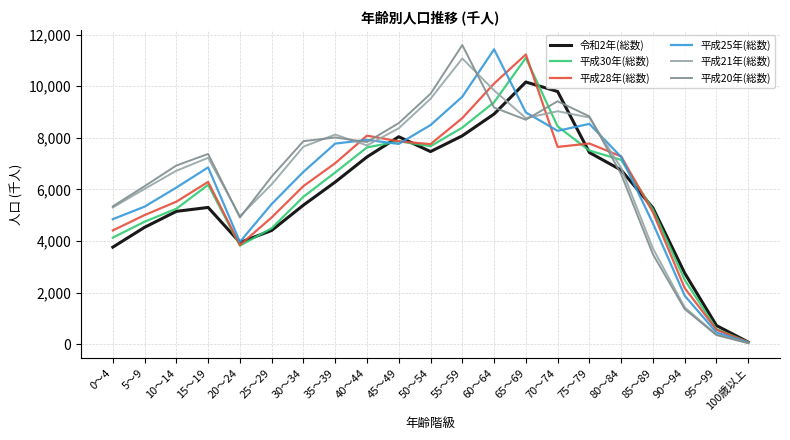

What is the sum of all 平成30年(総数) values?

124512